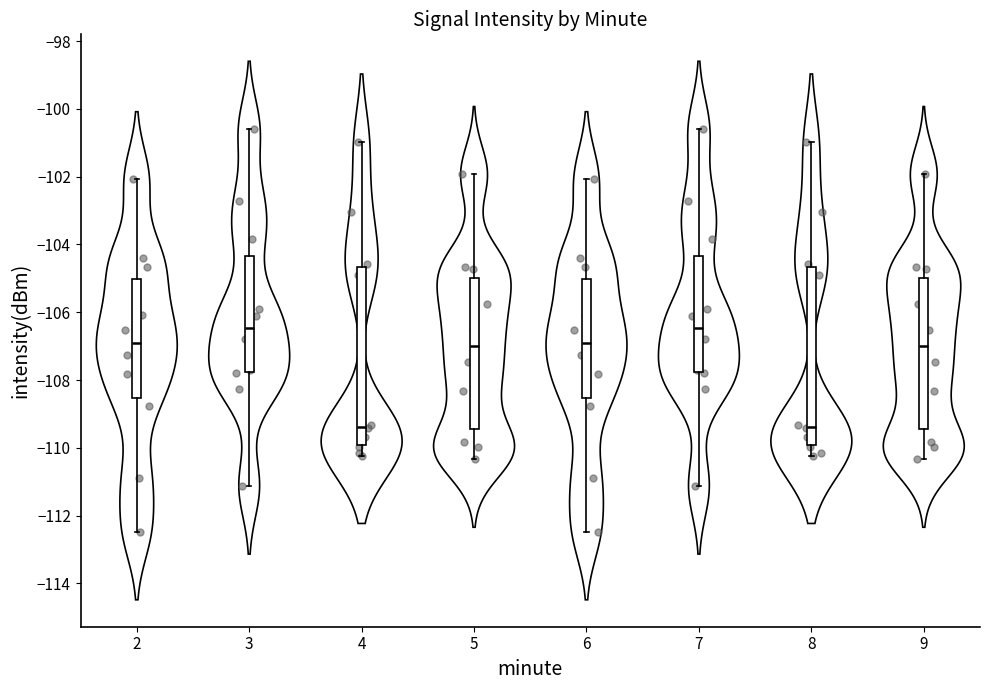

Where does the median line of the box at x = 5 sit on the y-axis? The values are not printed on the chart, so give them approximately, as read against the axis.

-107.0